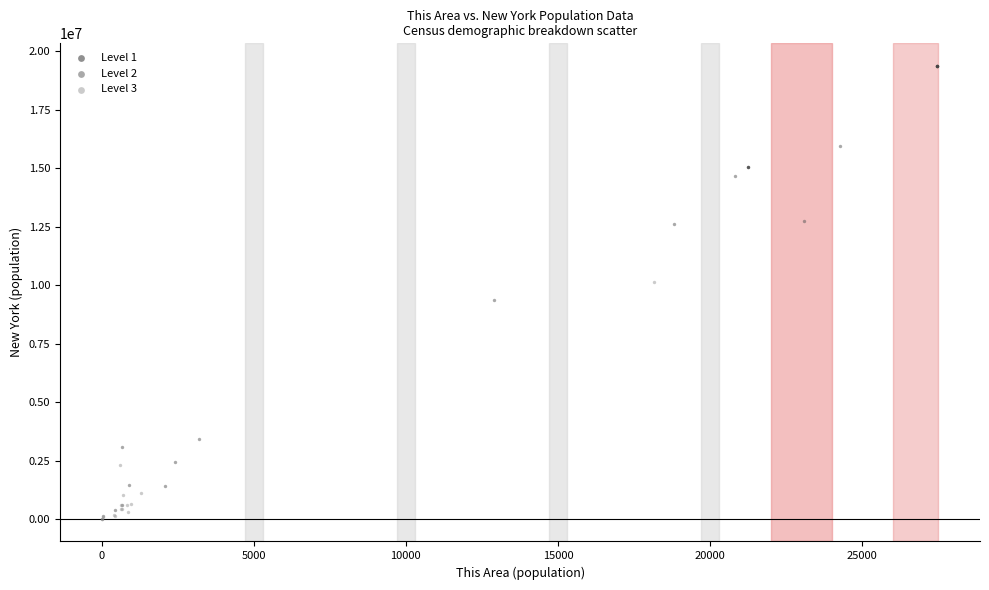

Which series has the widest spread of Y values?

Level 2